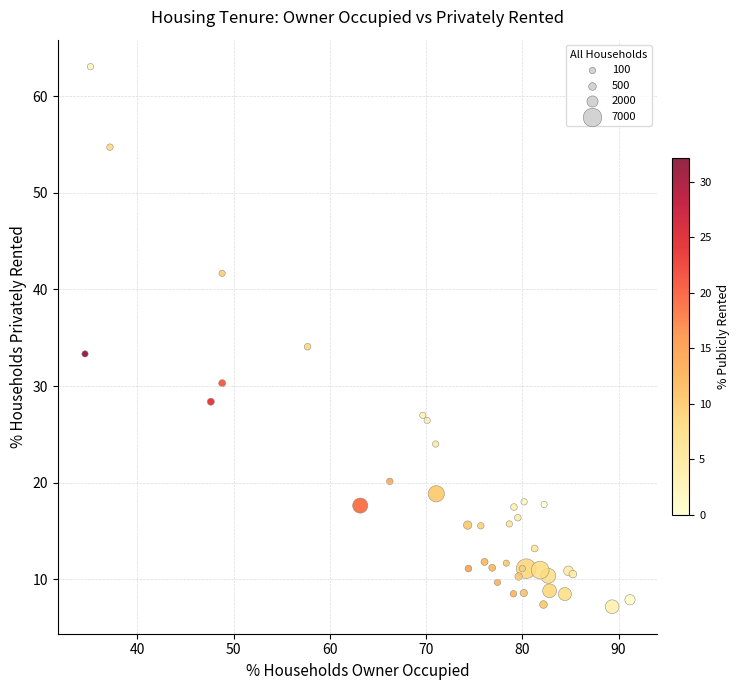

What Y value in the scatter plot is closest to 35?

34.1